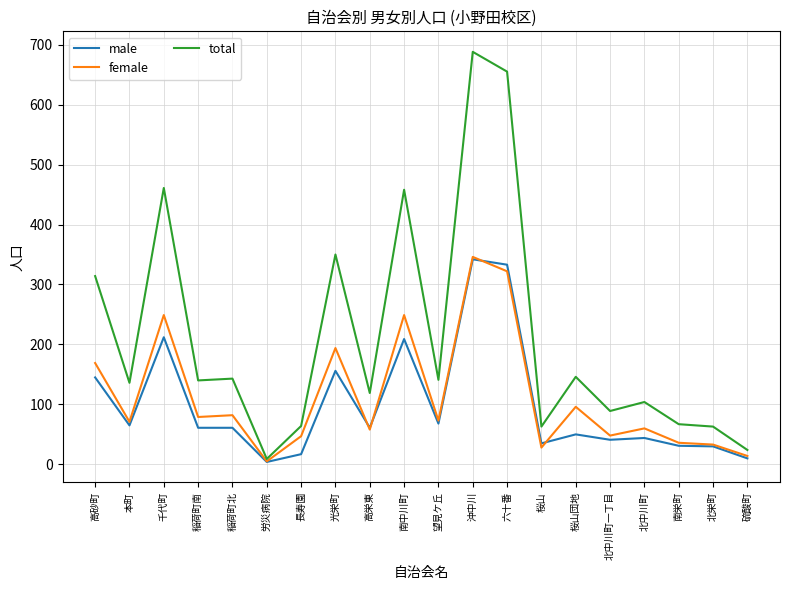

Which category has the highest value in the male series?

沖中川